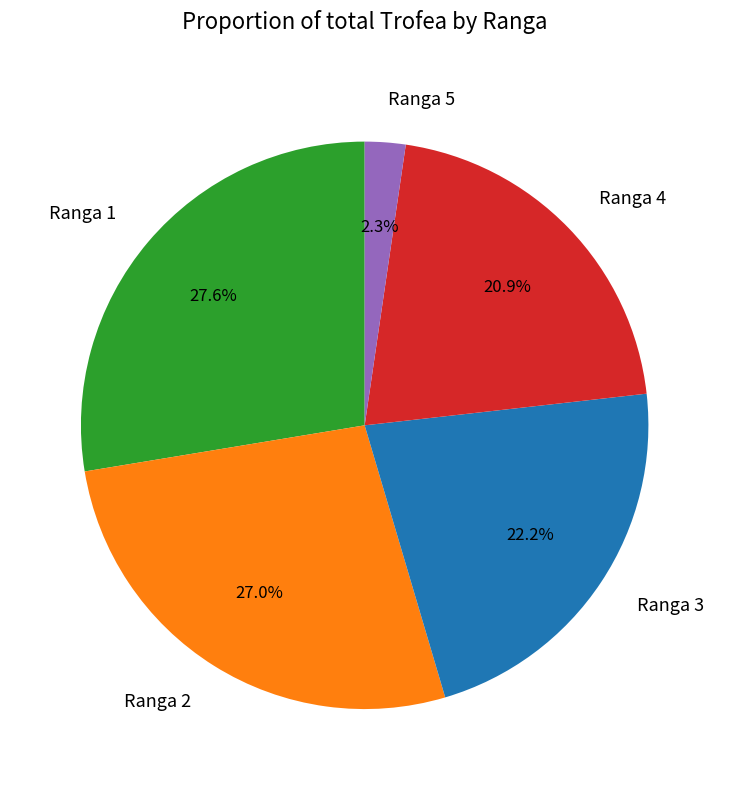

Does any single category account for the majority?

No